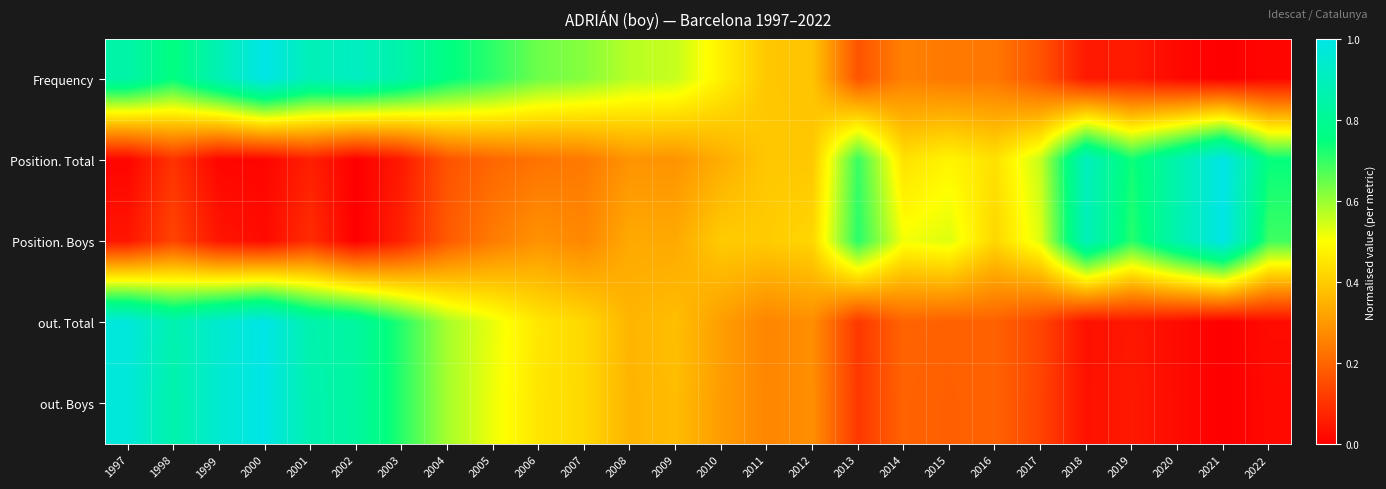

At how many categories does at least one series exceed 0?

26